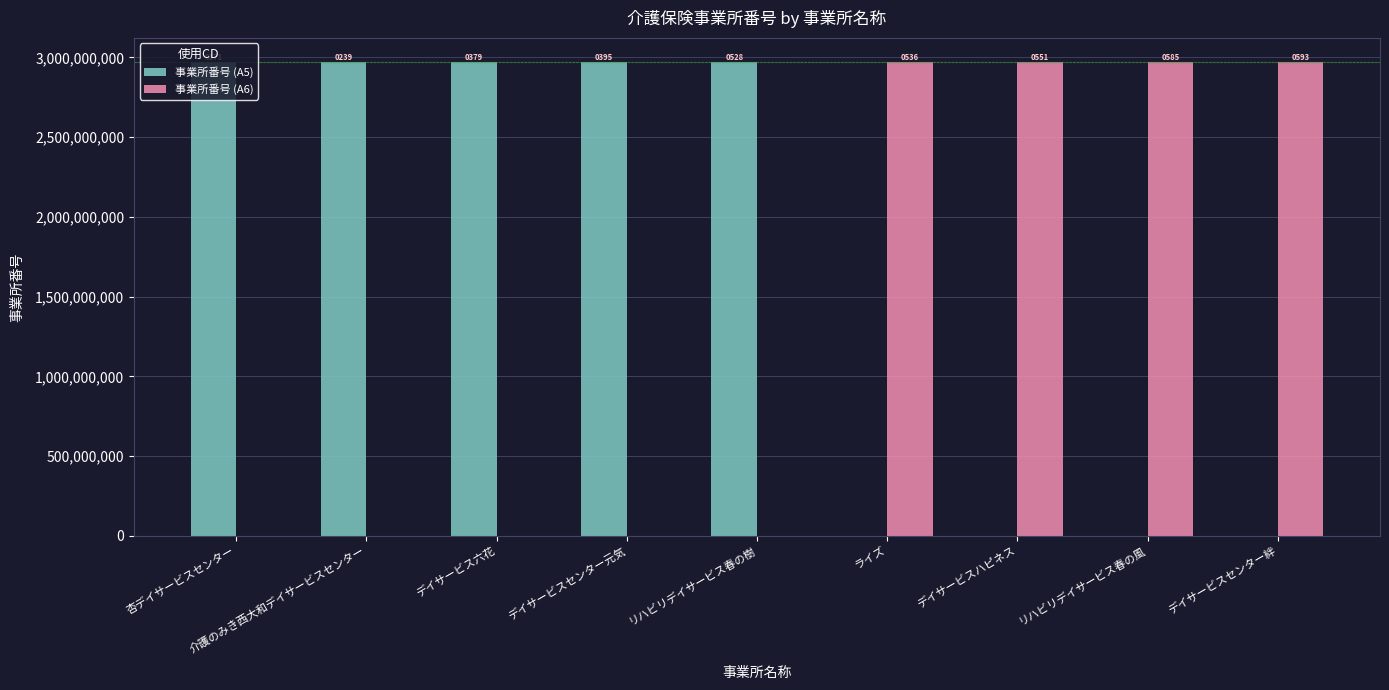

What are all the series names shown in the legend?

事業所番号 (A5), 事業所番号 (A6)